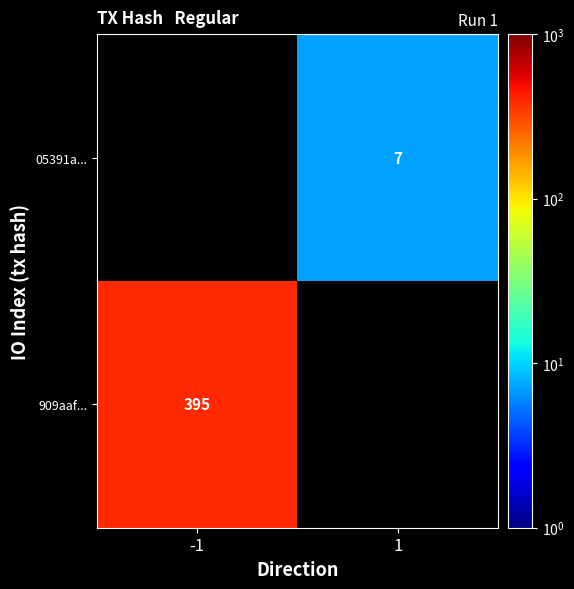

What is the maximum value shown in the chart?

395.0